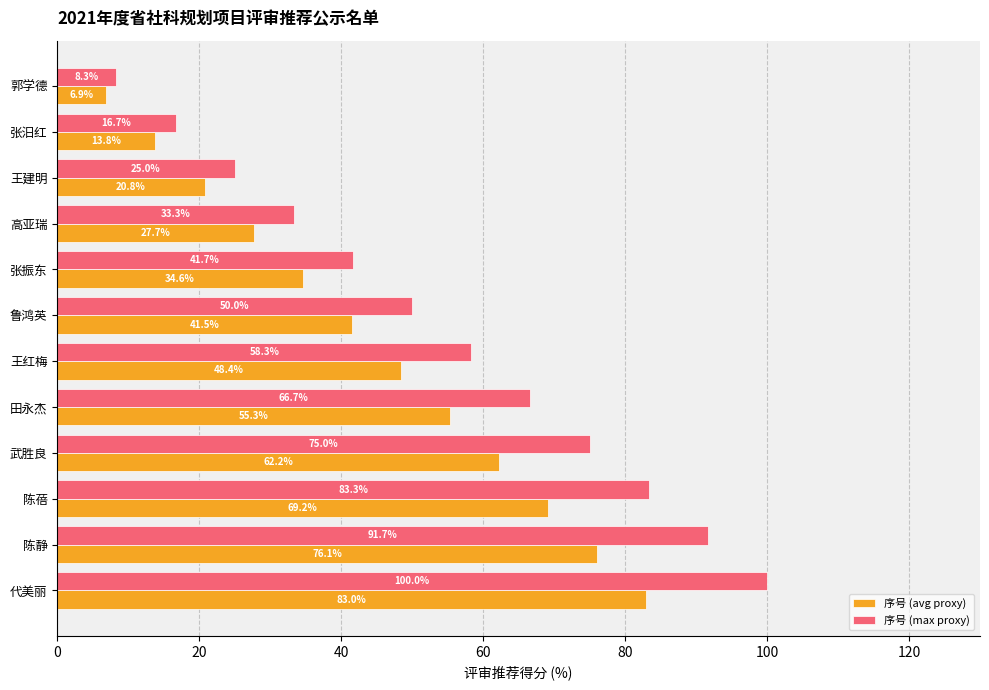

What is the difference between the 序号 (max proxy) values at 王建明 and 张汨红?

8.3